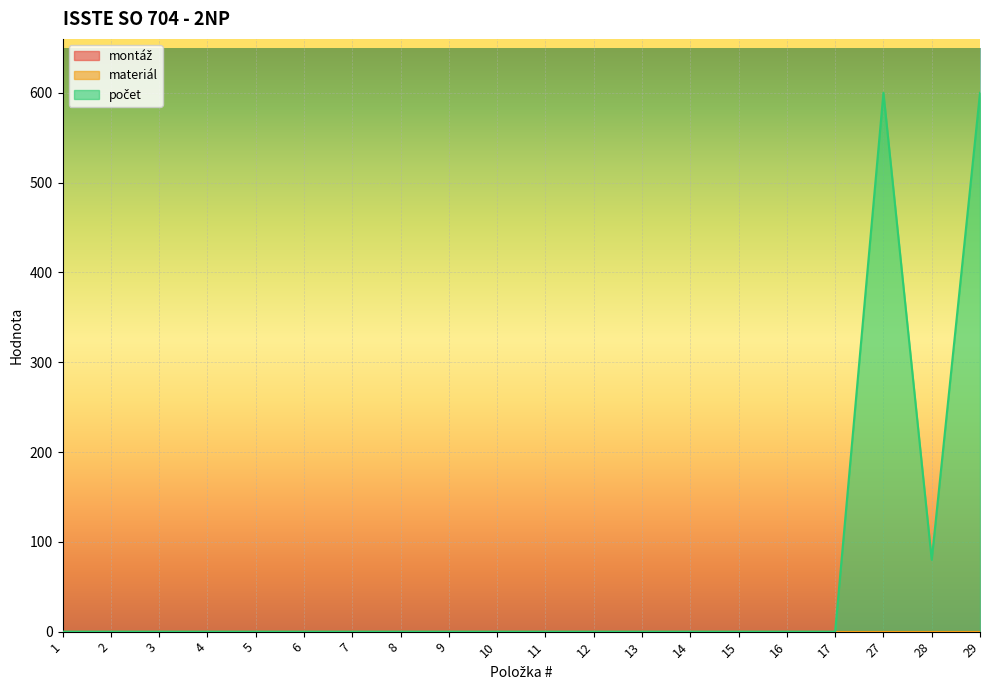

At which category does the chart reach its minimum across all series?

1